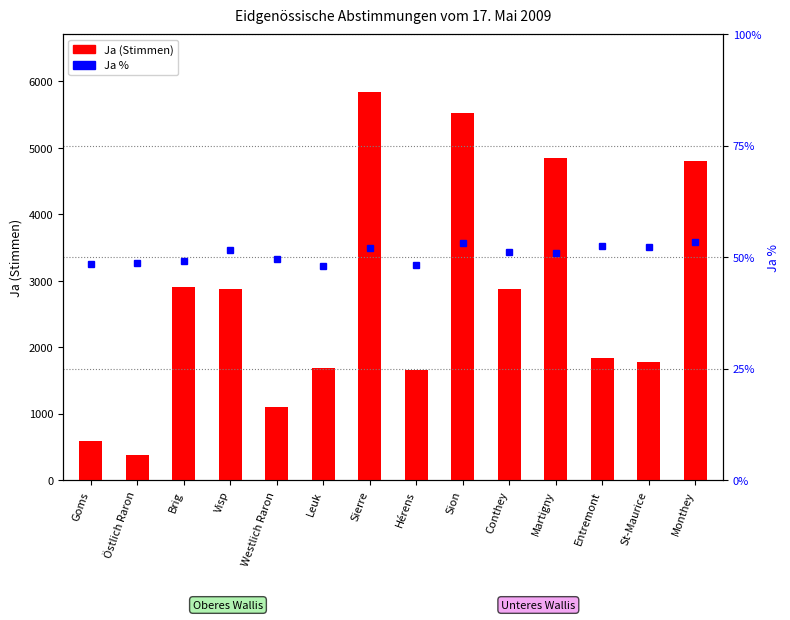

At which category does the chart reach its peak across all series?

Sierre